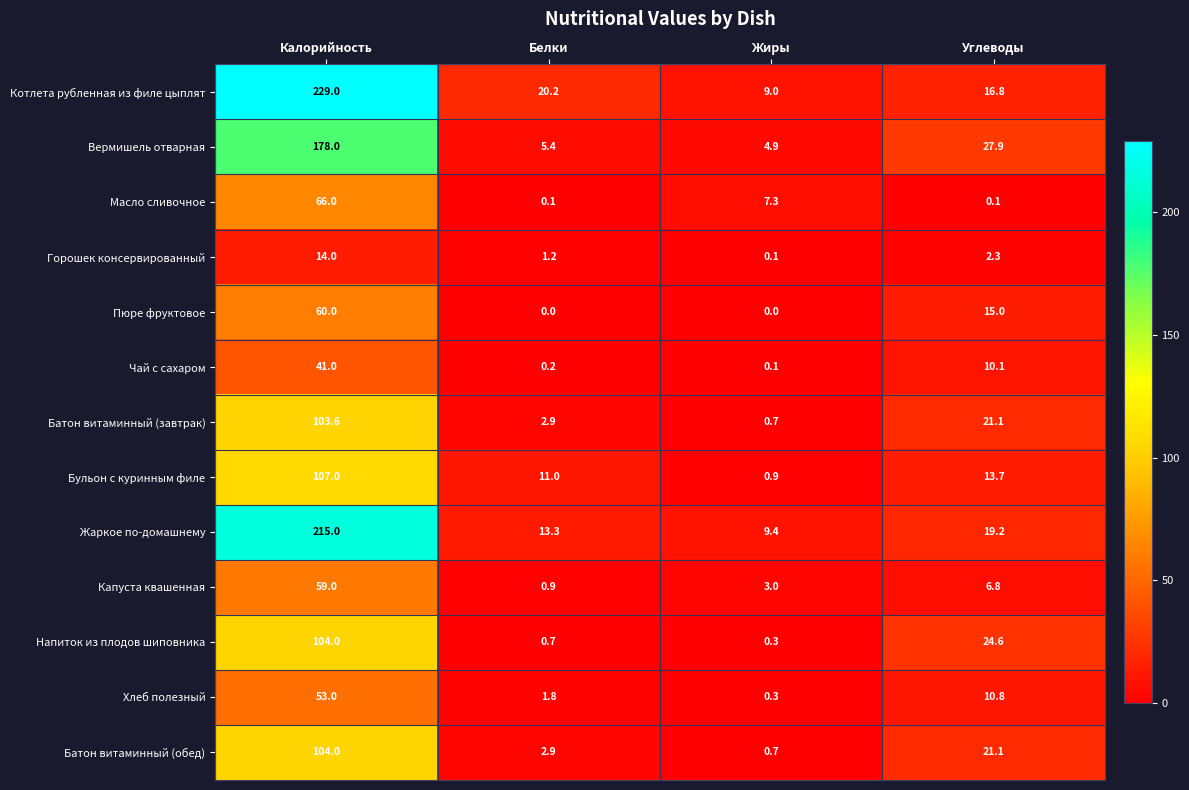

At which label does Пюре фруктовое reach its peak?

Калорийность